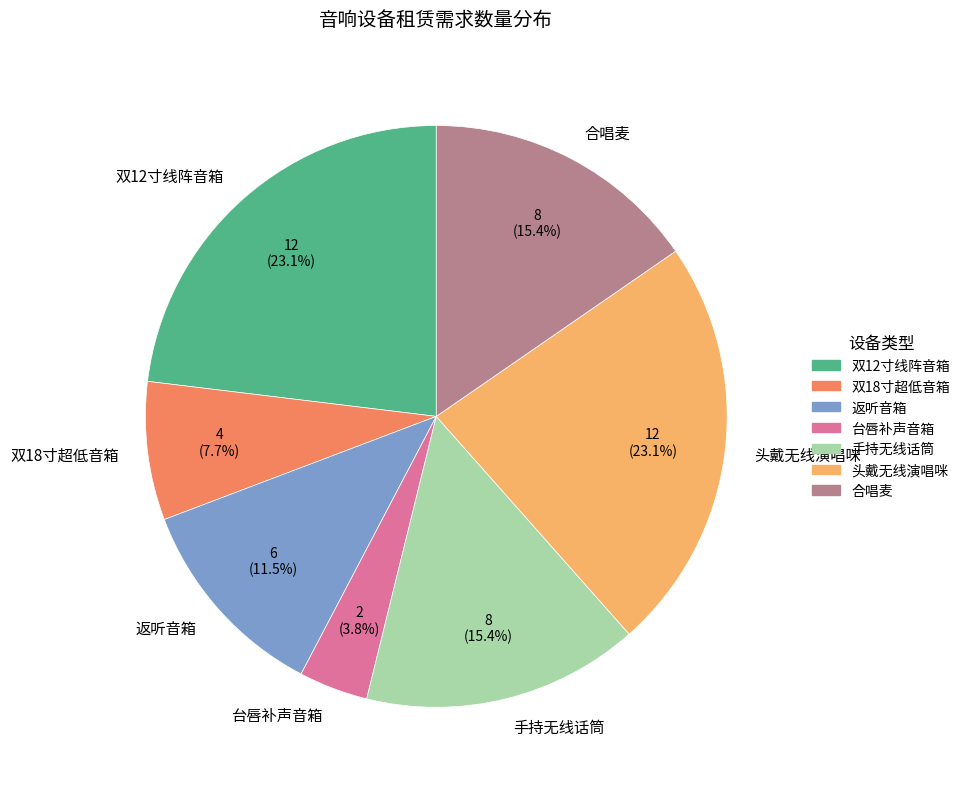

What is the smallest slice in the pie chart?

台唇补声音箱